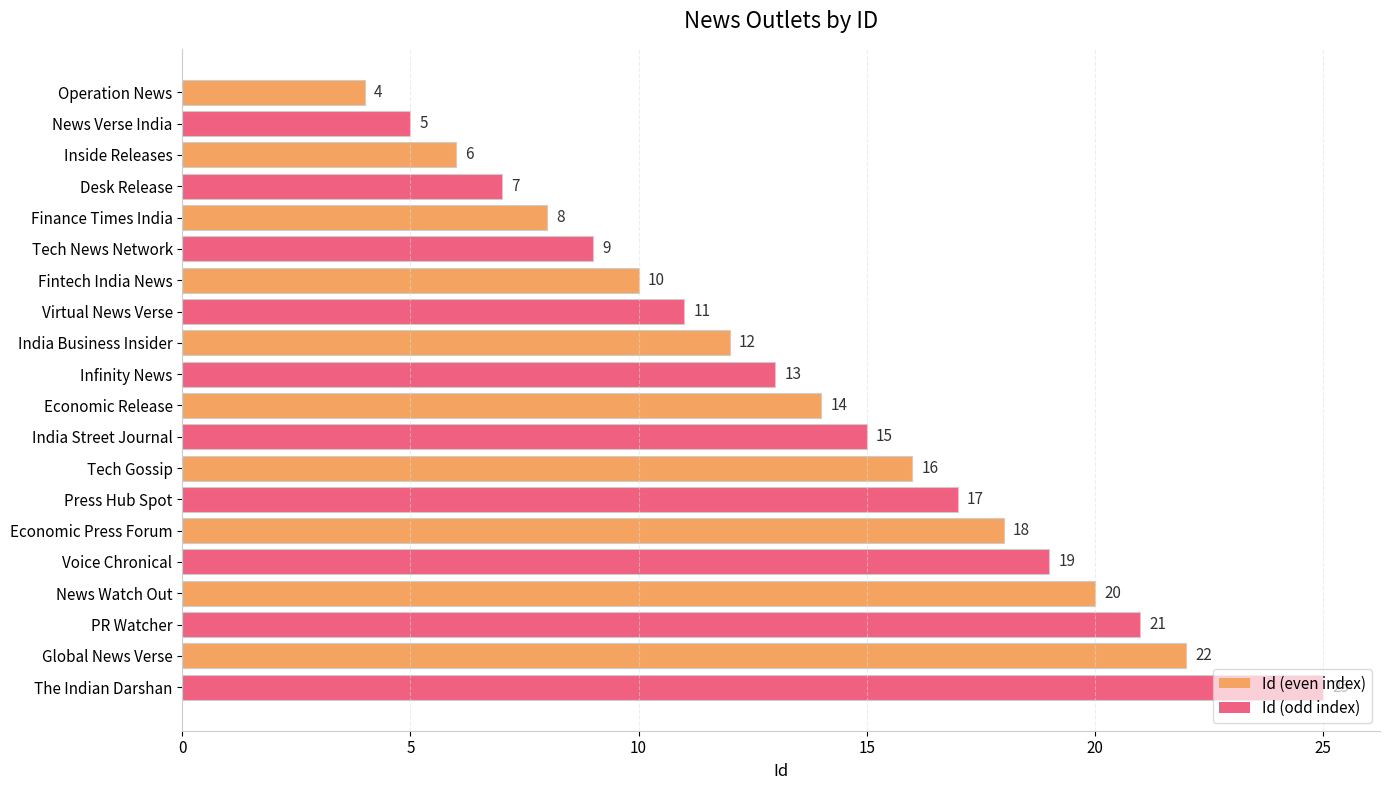

How many distinct data groups are displayed?

1